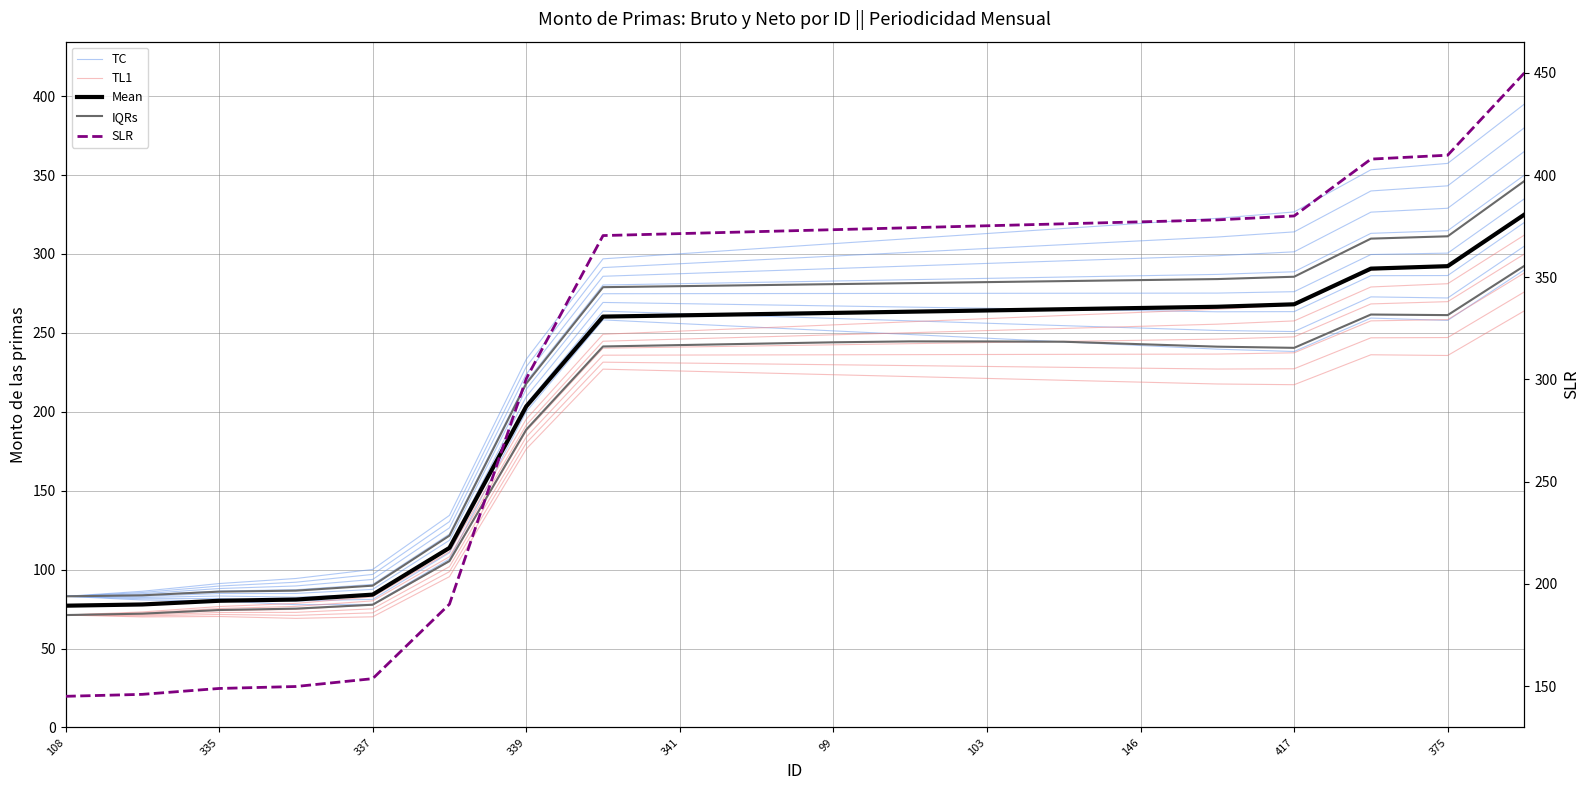

What is the average value of the TC series?

199.6